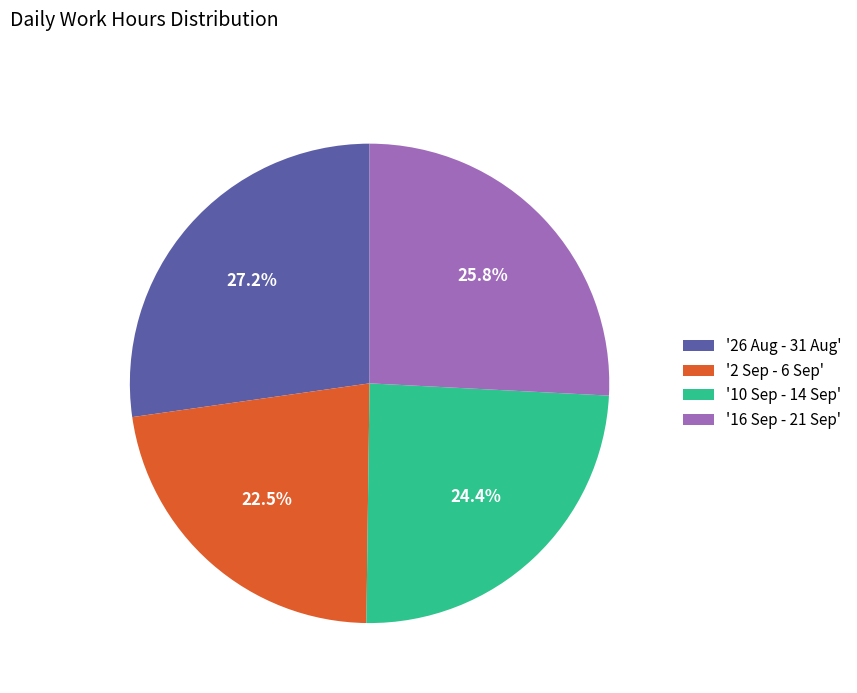

Which slice is the smallest?

'2 Sep - 6 Sep'